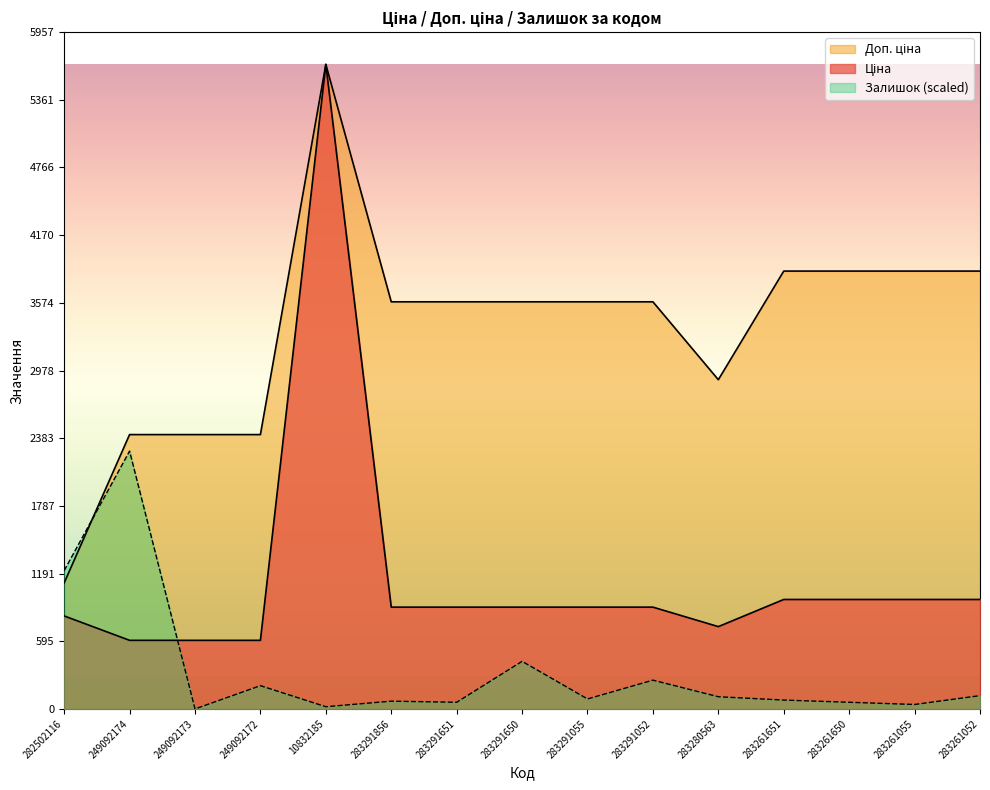

What are all the series names shown in the legend?

Ціна, Доп. ціна, Залишок